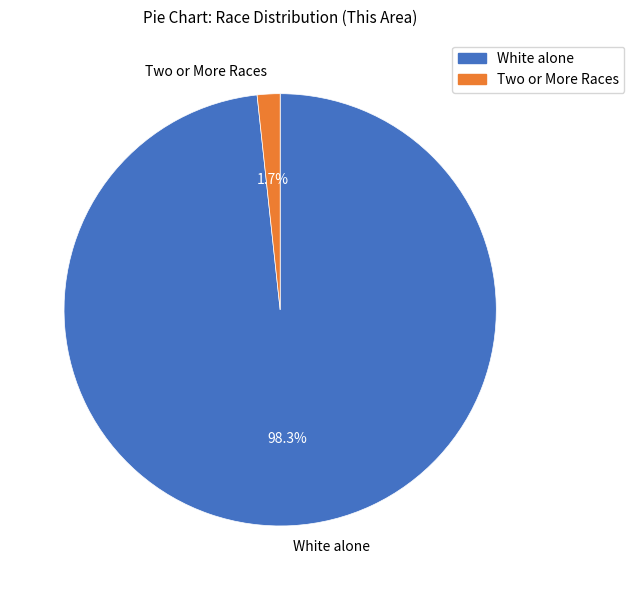

Which has a higher value, Two or More Races or White alone?

White alone